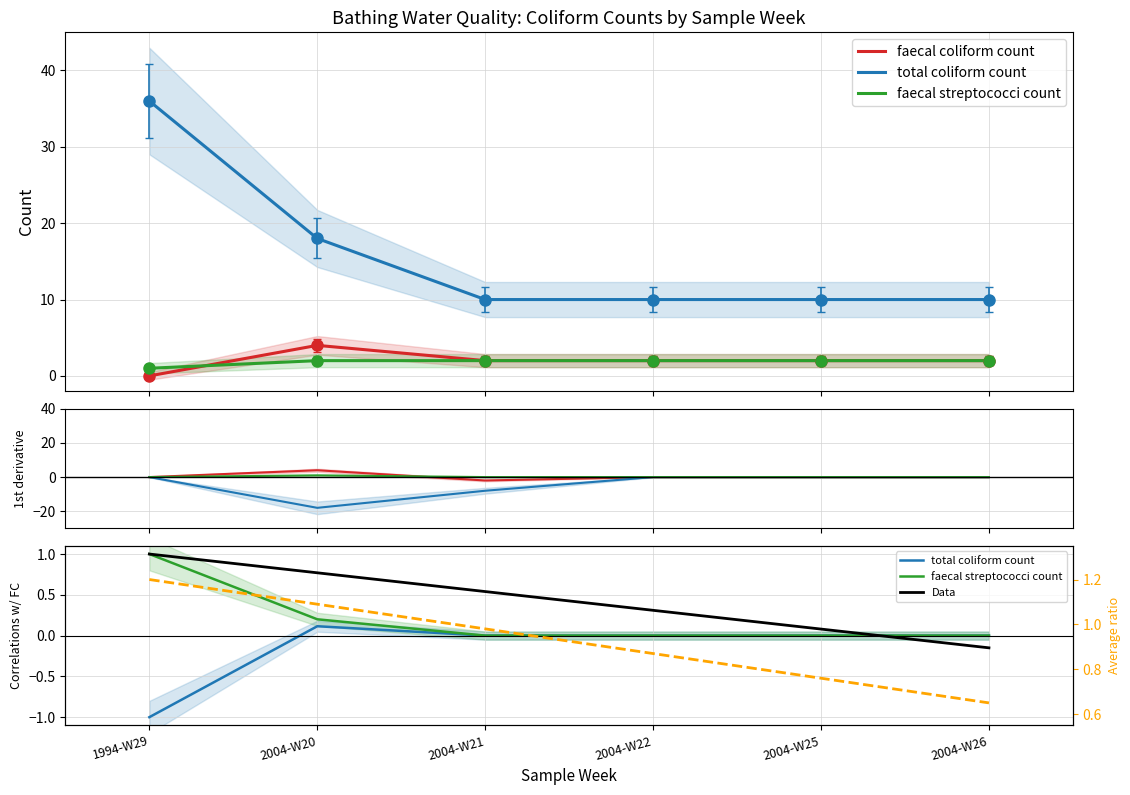

What position from the left is 2004-W22?

4